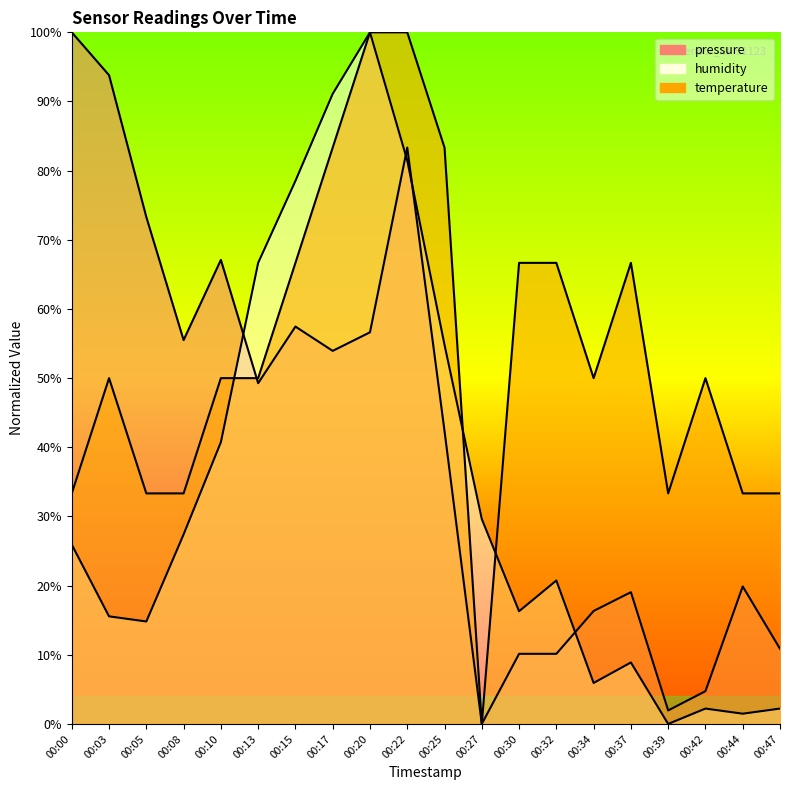

What is the total value across all series at 00:30?

93.1